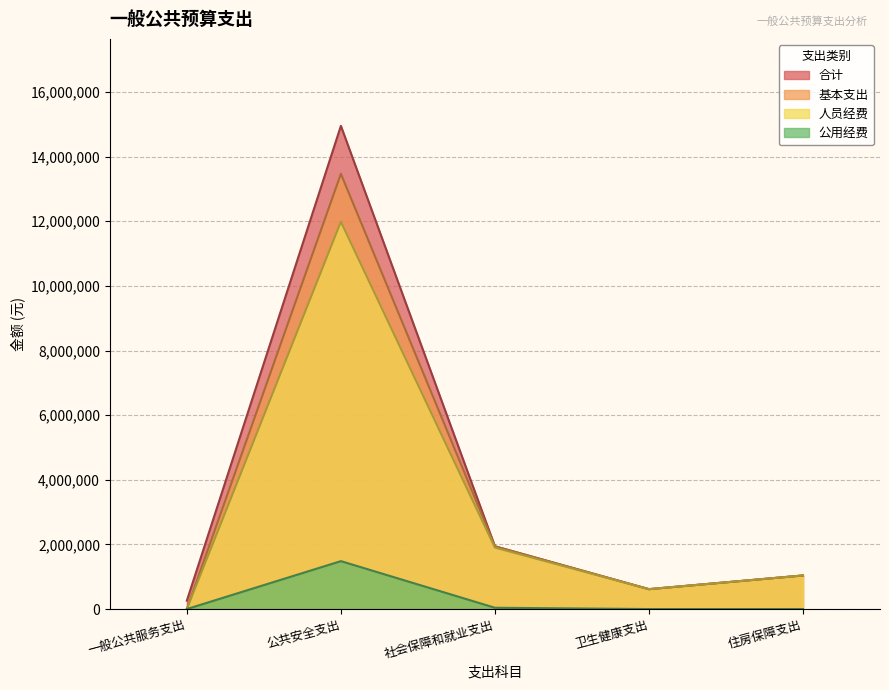

Is it true that 人员经费 equals -3704580.9 at 一般公共服务支出?

False